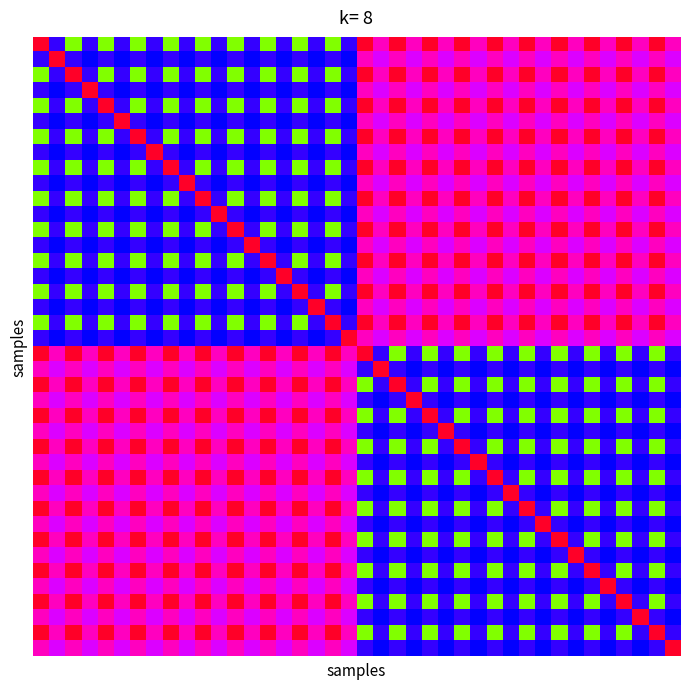

Count the number of data series in this chart.

40